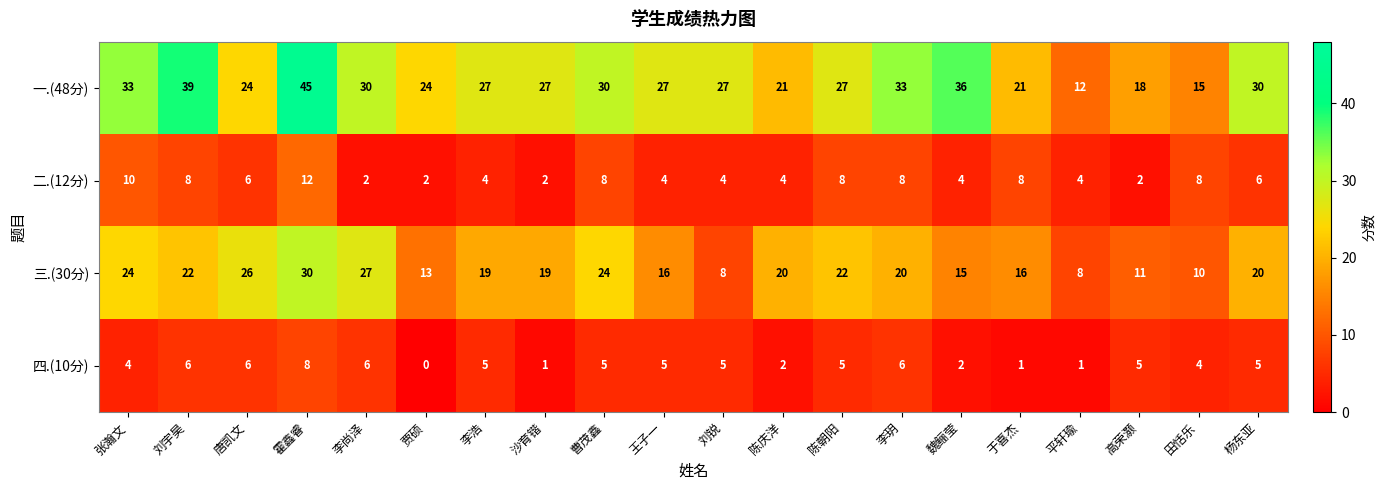

The value of 二.(12分) at 陈庆洋 is 4. True or false?

True